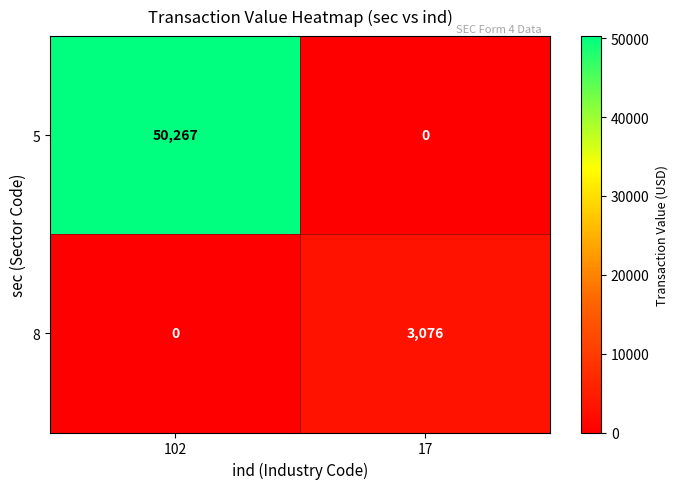

Is it true that 5 equals 50267 at 102?

True